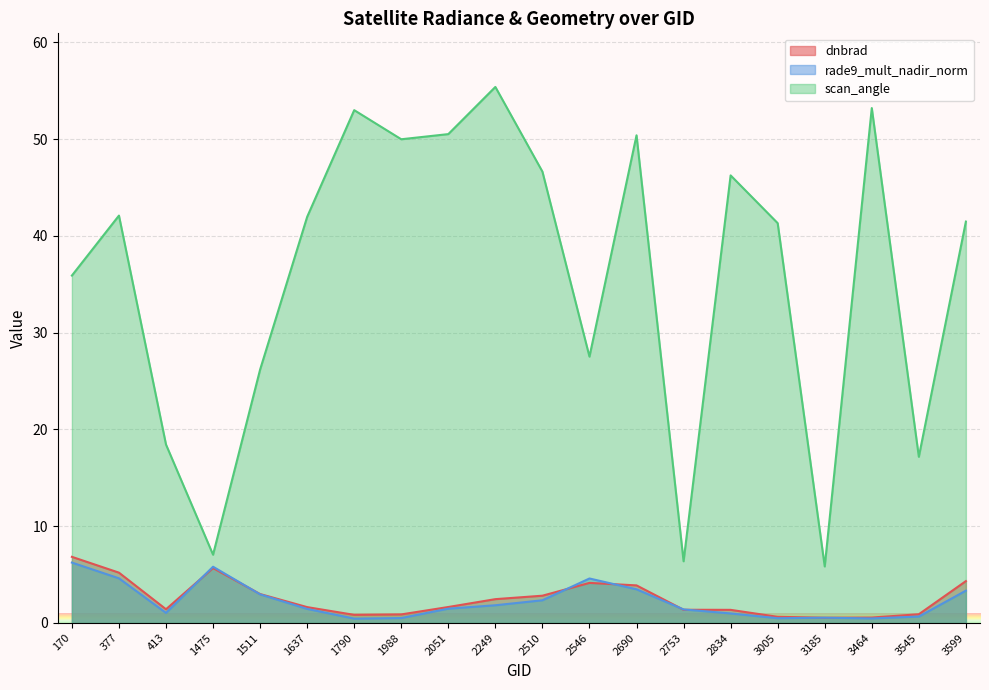

True or false: rade9_mult_nadir_norm and scan_angle intersect in this chart.

False